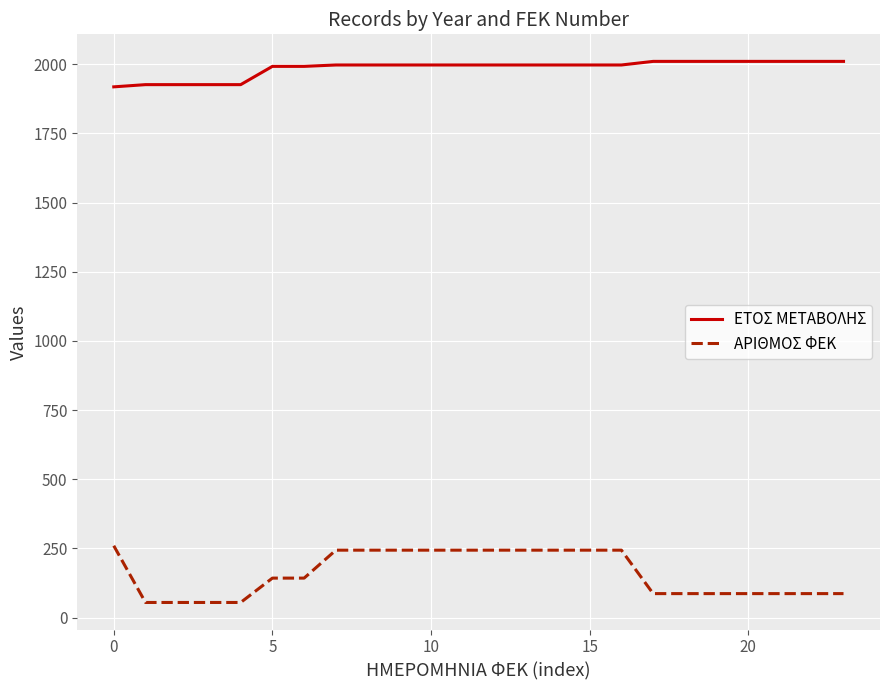

What is the minimum value shown in the chart?

55